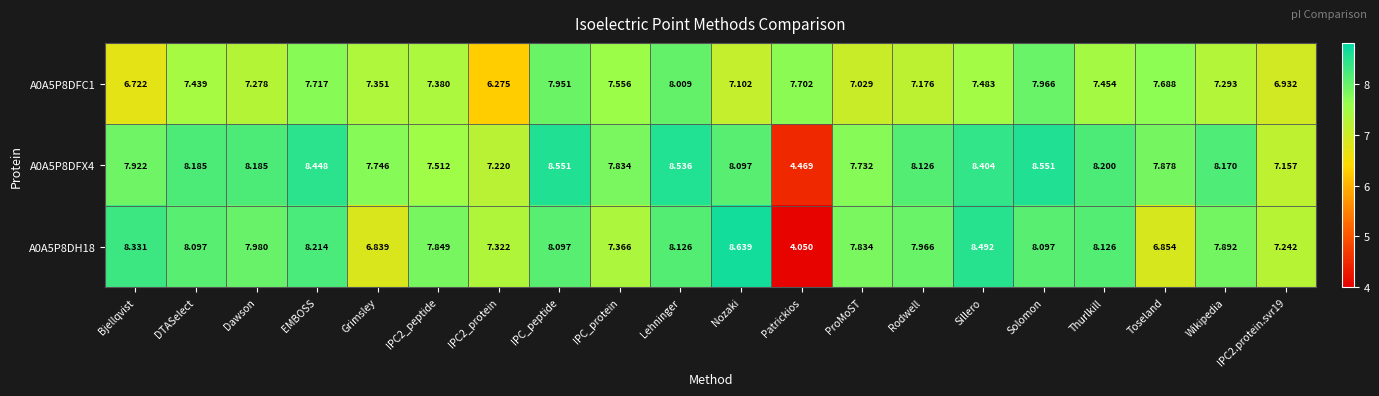

Which series has the largest total across all categories?

A0A5P8DFX4